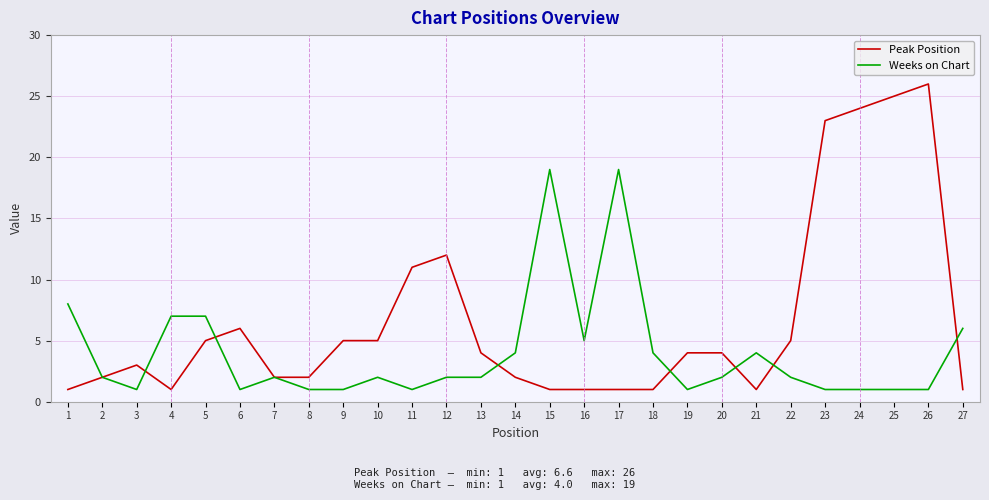

Which series has the largest total across all categories?

Peak Position